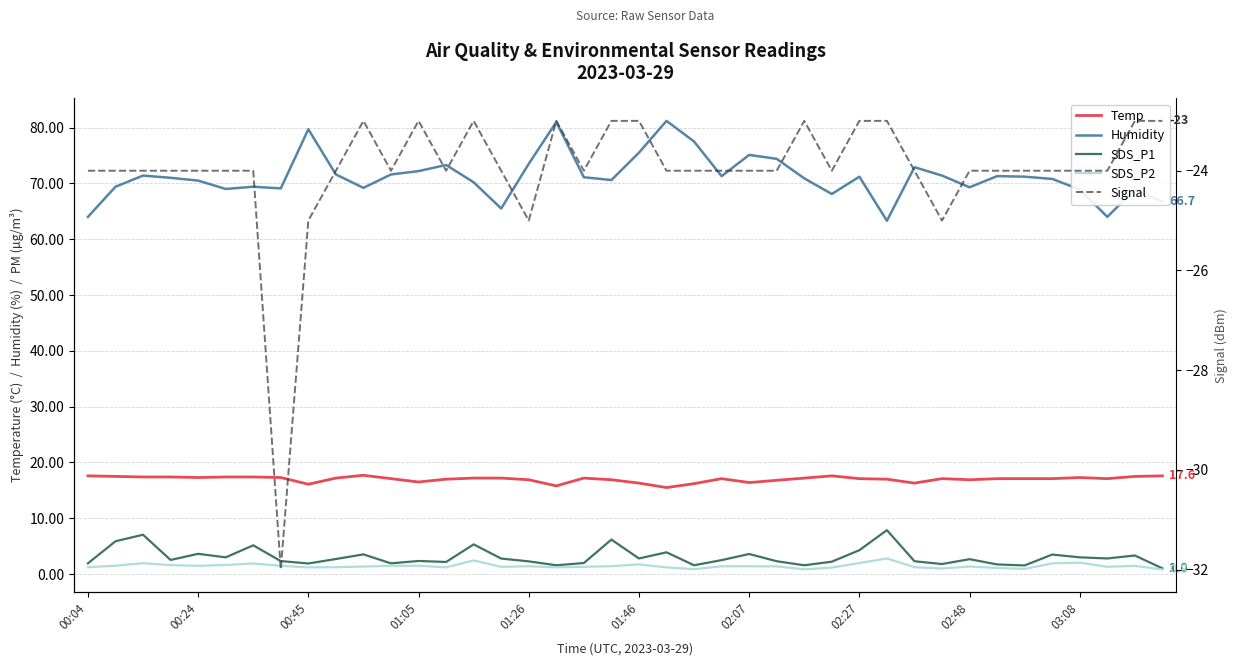

Is the value of SDS_P1 at 24 greater than the value of Signal at 13?

Yes